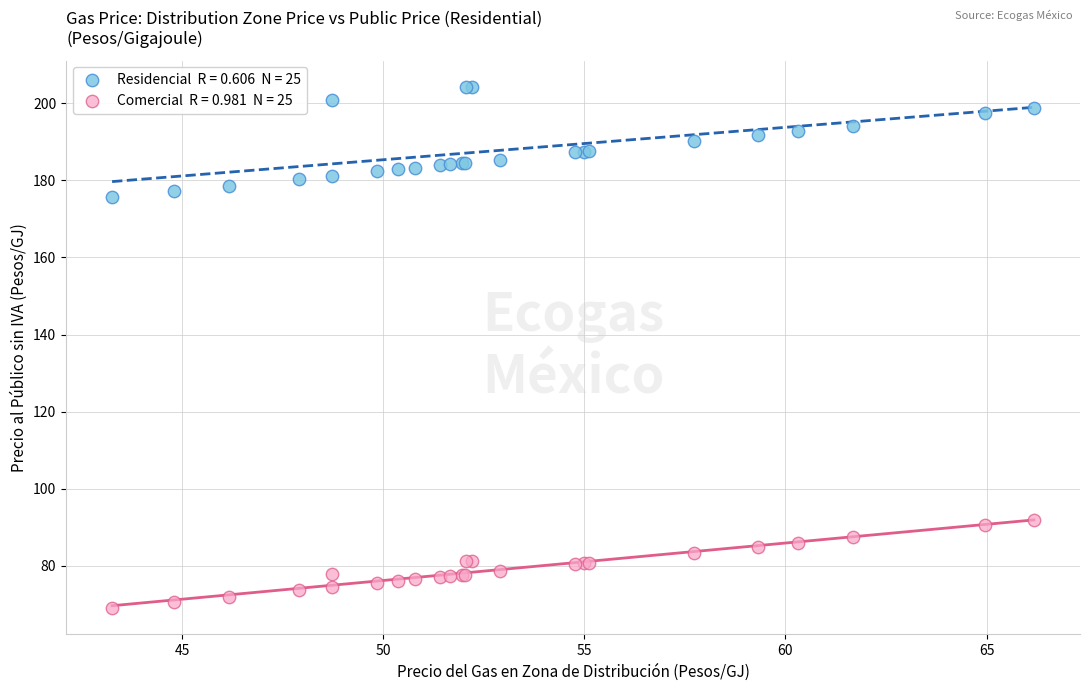

Across all series, what Y value is closest to 136?

175.8